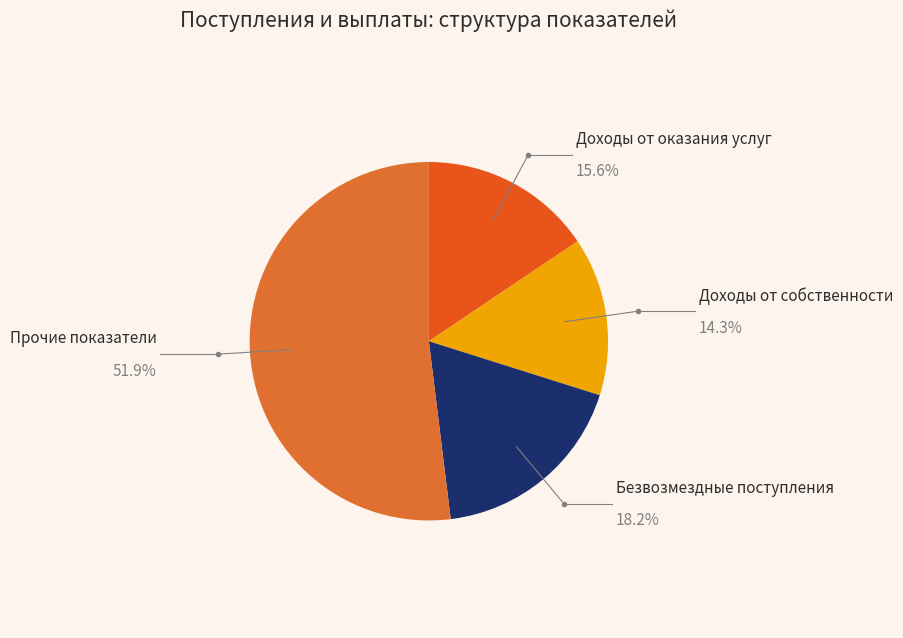

Which category accounts for the majority?

Прочие показатели